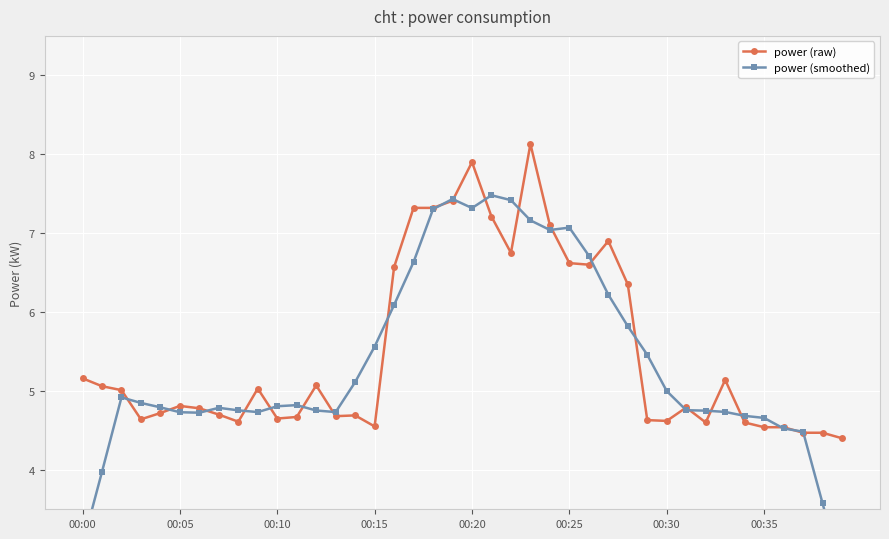

Which series has the largest total across all categories?

power (raw)